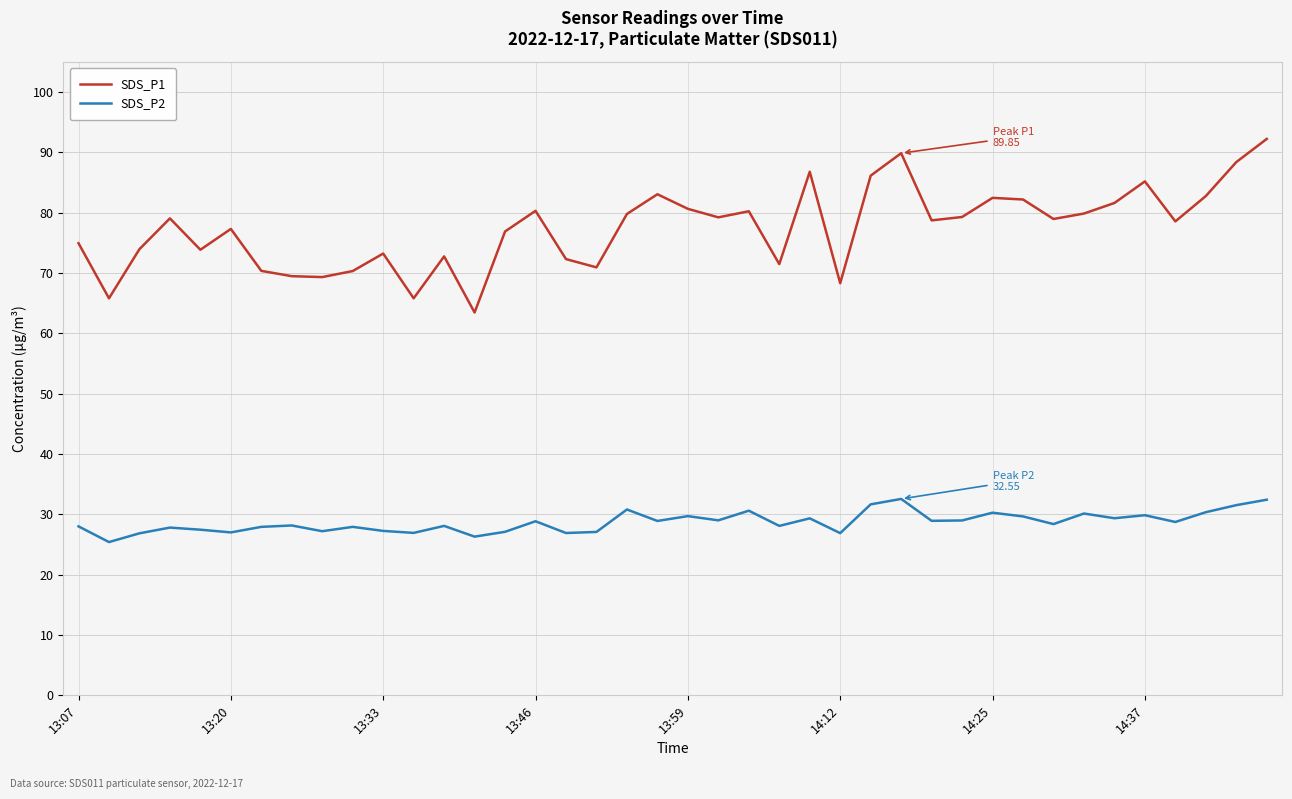

List the series in order of their peak value, highest first.

SDS_P1, SDS_P2